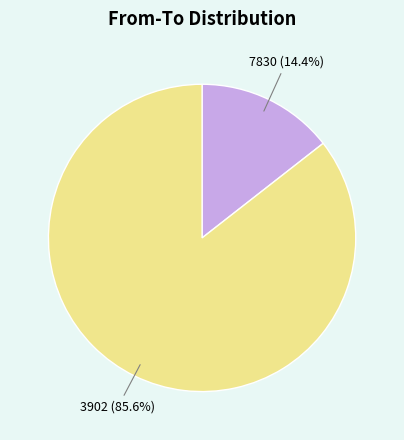

Which slice is the smallest?

7830